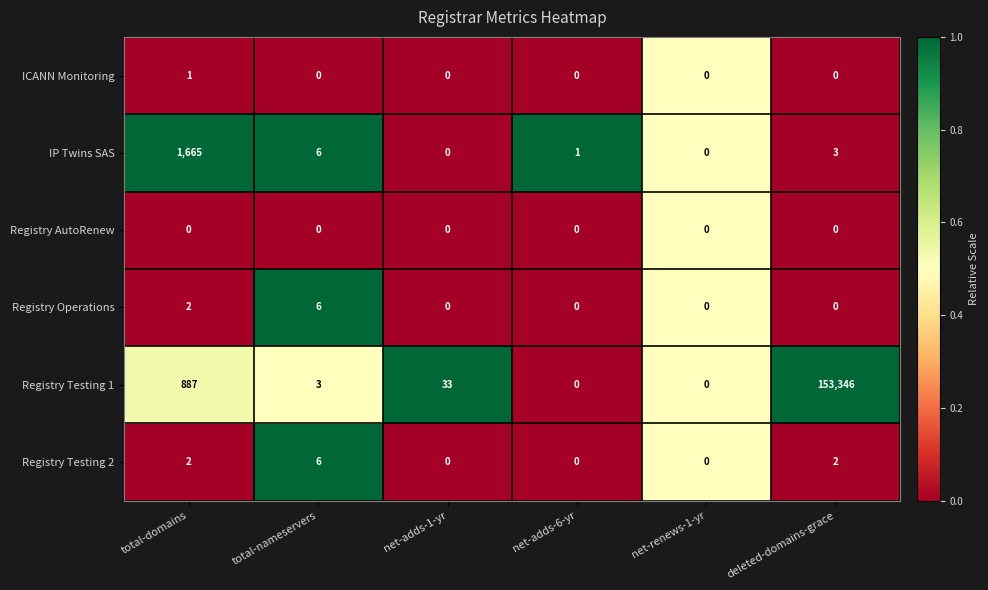

Which series has the largest total across all categories?

Registry Testing 1